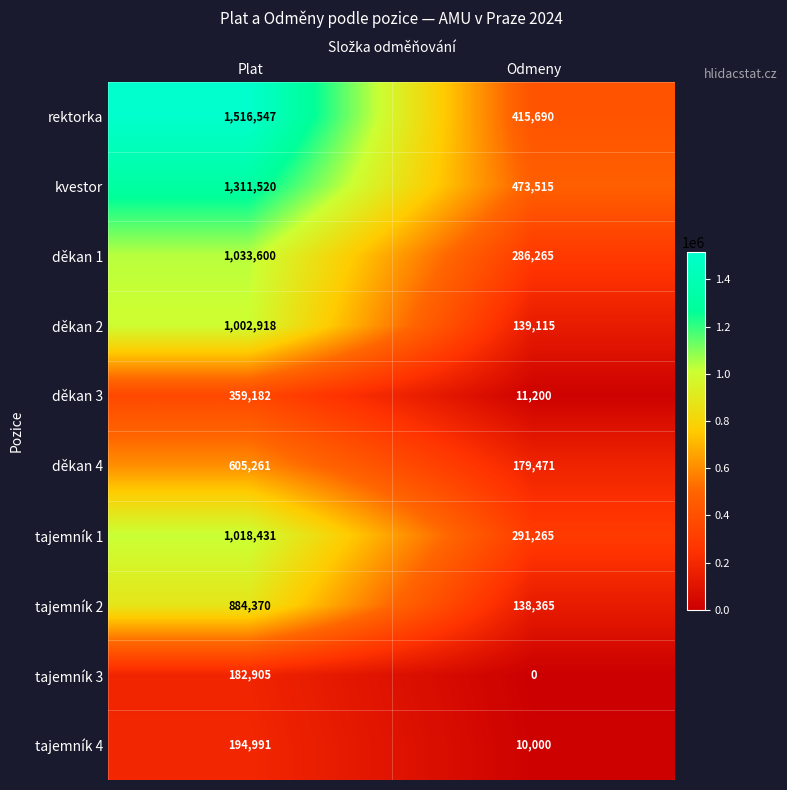

Reading right to left, list all the values displayed in this chart.

rektorka: 415690	1516547
kvestor: 473515	1311520
děkan 1: 286265	1033600
děkan 2: 139115	1002918
děkan 3: 11200	359182
děkan 4: 179471	605261
tajemník 1: 291265	1018431
tajemník 2: 138365	884370
tajemník 3: 0	182905
tajemník 4: 10000	194991